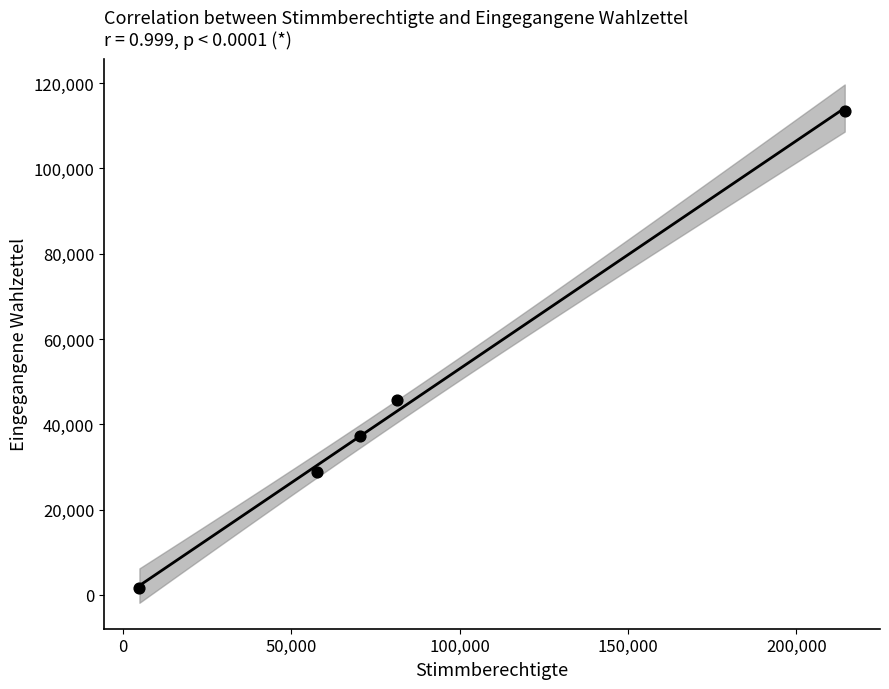

What is the range of Y values (max minus min)?

111931